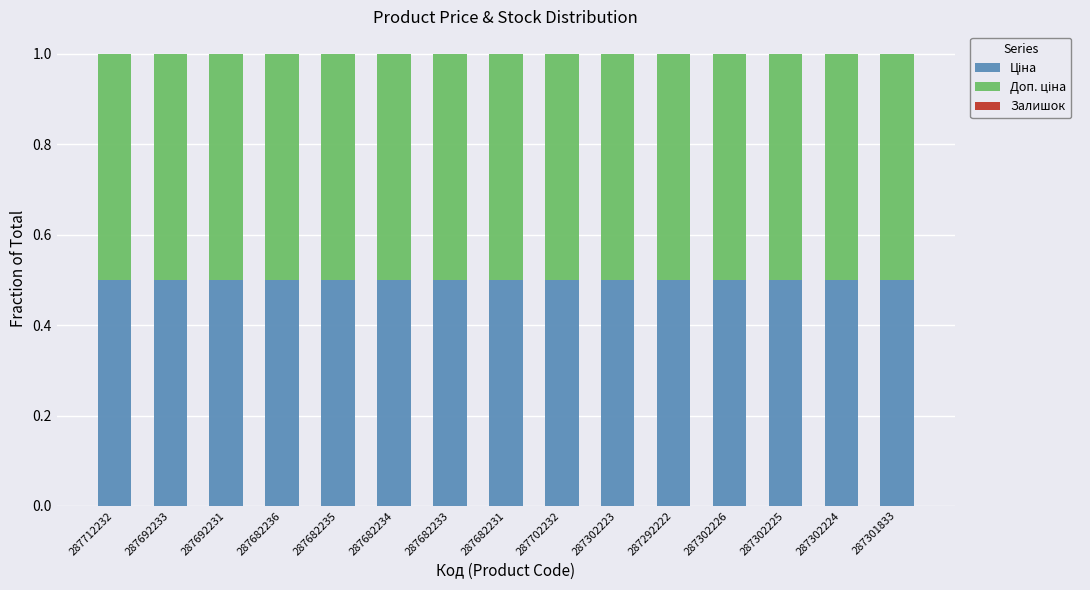

What is the total value across all series at 287702232?

1.0